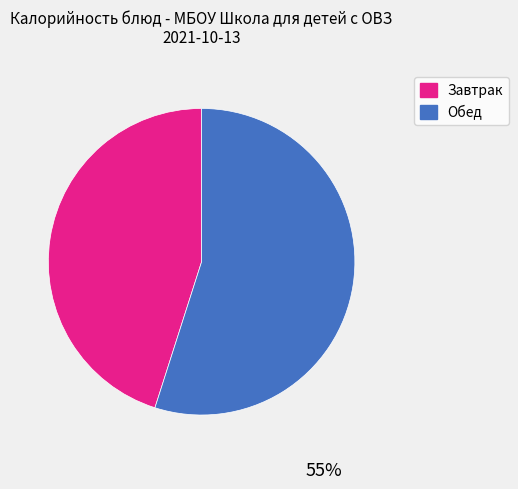

To the nearest percent, what is the difference between the largest and smallest slice percentages?

10%